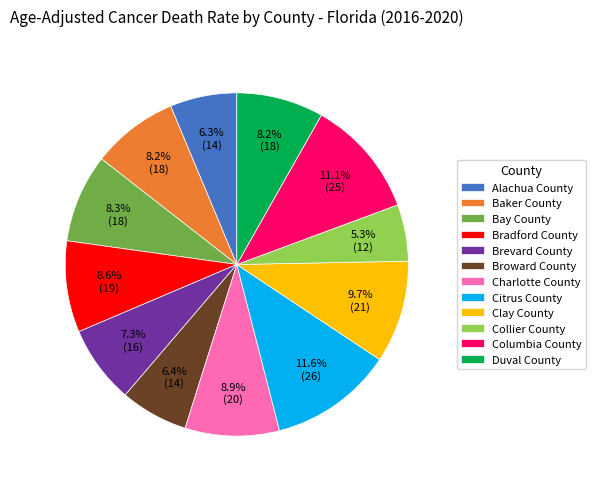

The Brevard County slice represents 13% of the pie. True or false?

False